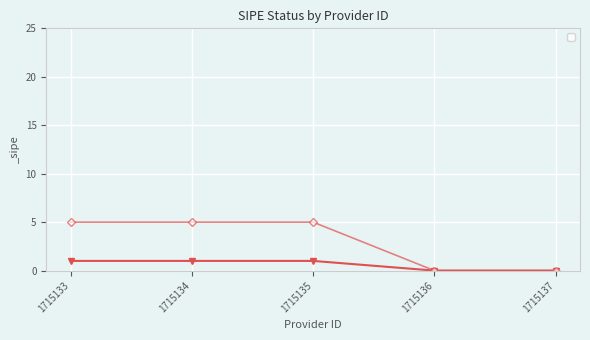

At which label is the value closest to 0?

1715136